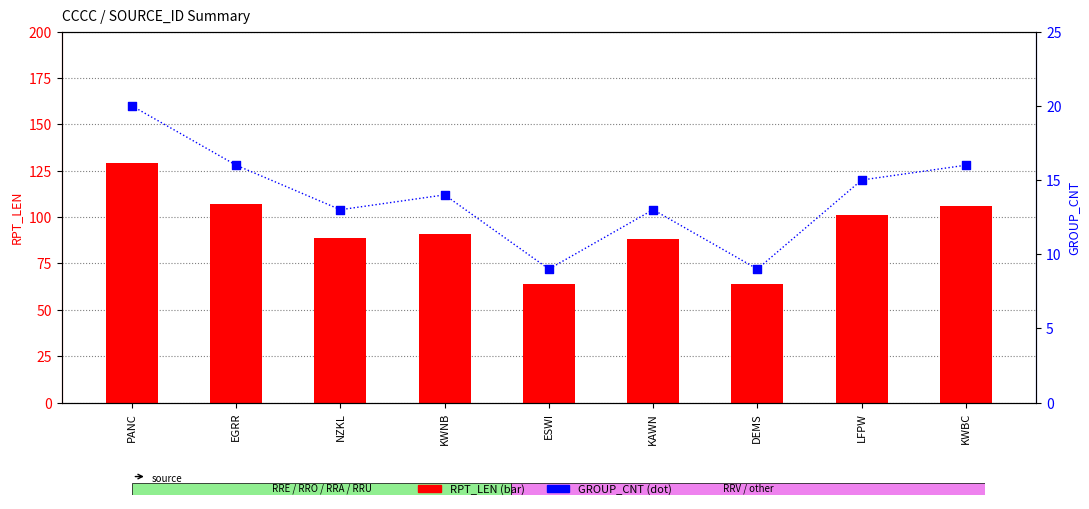

What are all the series names shown in the legend?

RPT_LEN, GROUP_CNT